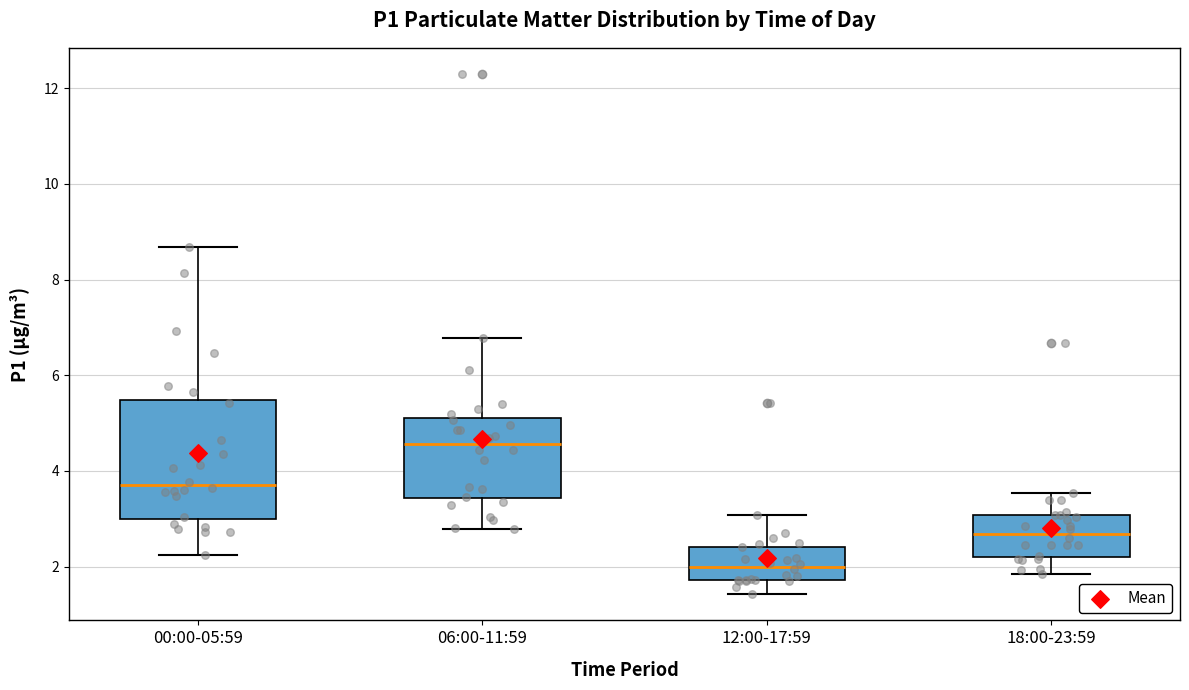

Which box is the tallest, from its lower edge to its upper edge?

00:00-05:59